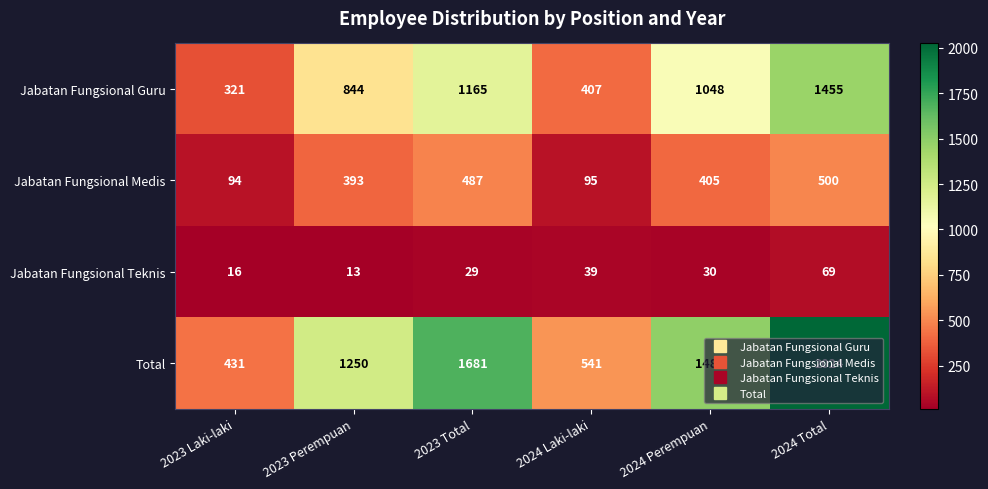

Between 2023 Total and 2024 Laki-laki, which series saw the biggest shift?

Total